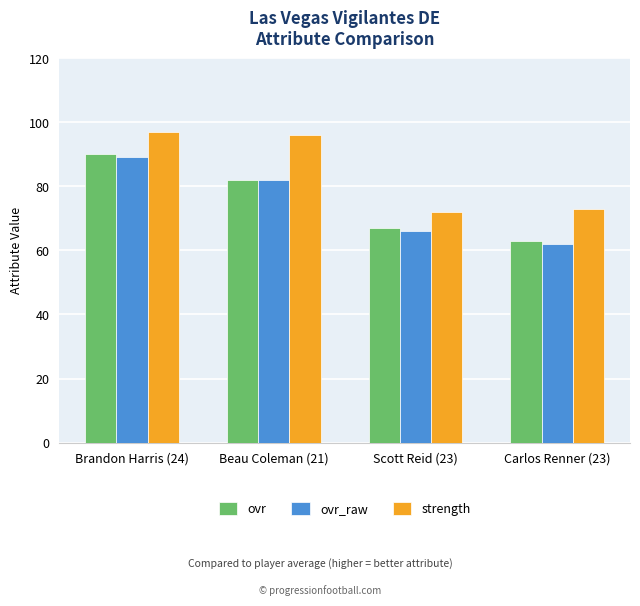

Reading left to right, list all the values displayed in this chart.

ovr: Brandon Harris (24)=90	Beau Coleman (21)=82	Scott Reid (23)=67	Carlos Renner (23)=63
ovr_raw: Brandon Harris (24)=89	Beau Coleman (21)=82	Scott Reid (23)=66	Carlos Renner (23)=62
strength: Brandon Harris (24)=97	Beau Coleman (21)=96	Scott Reid (23)=72	Carlos Renner (23)=73